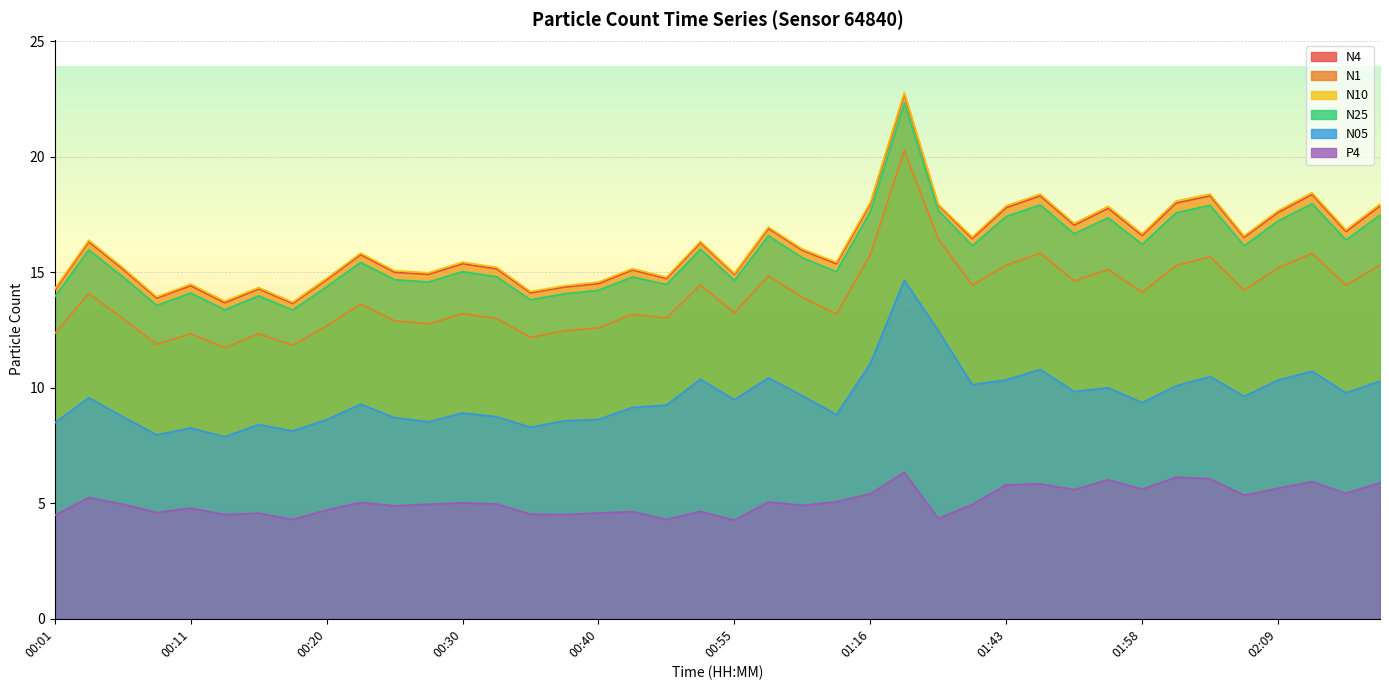

The value of N05 at 00:16 is 8.4. True or false?

True